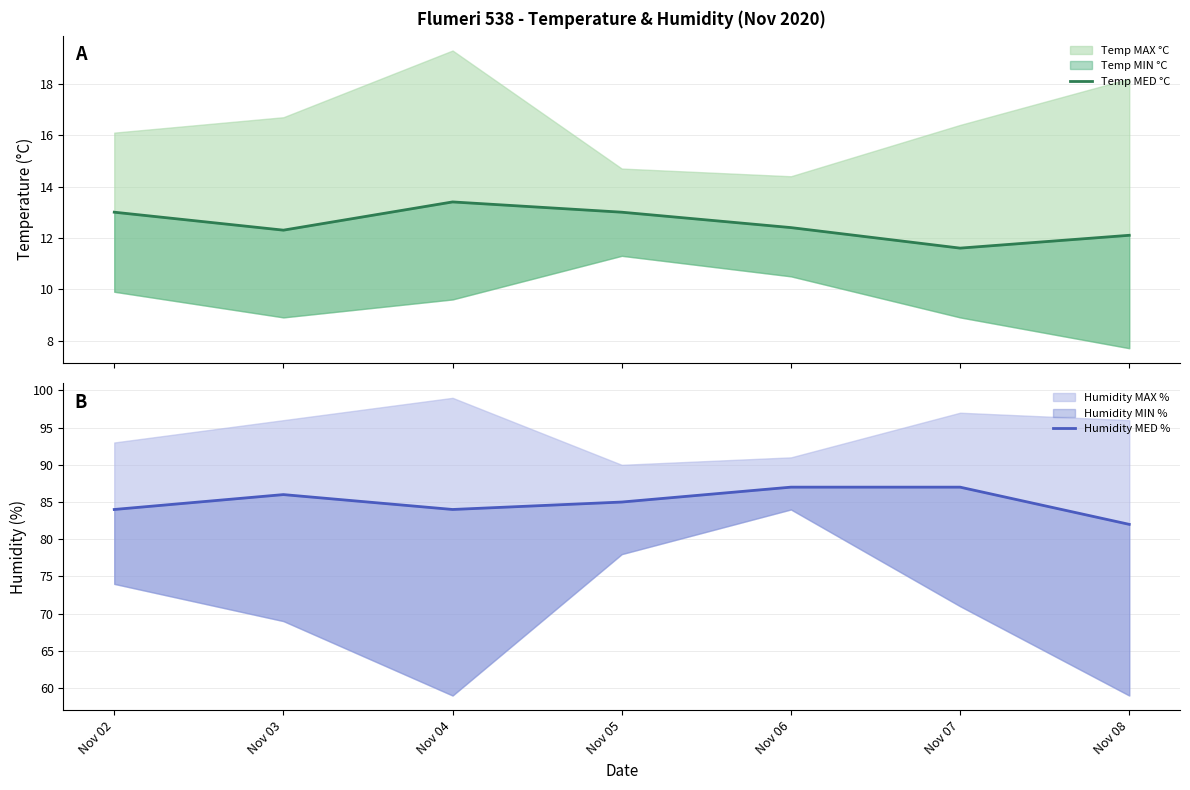

At which category is the sum across all series the highest?

Nov 06